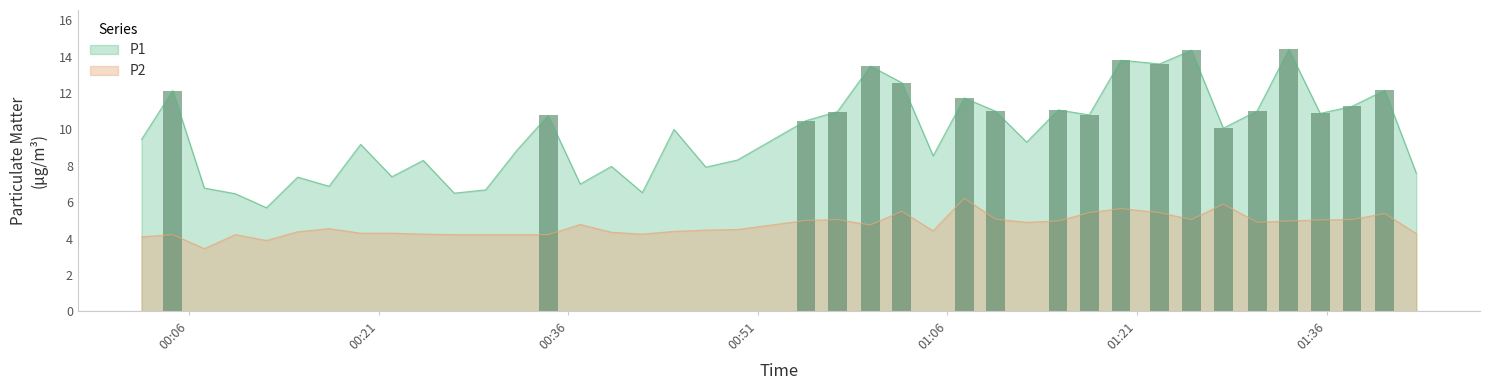

Reading left to right, what are all the values shown in this chart?

P1: 9.4	12.1	6.8	6.5	5.7	7.4	6.9	9.2	7.4	8.3	6.5	6.7	8.8	10.8	7.0	8.0	6.5	10.0	7.9	8.3	10.5	11.0	13.5	12.6	8.6	11.7	11.0	9.3	11.1	10.8	13.8	13.6	14.3	10.1	11.0	14.4	10.9	11.3	12.2	7.6
P2: 4.1	4.2	3.5	4.2	3.9	4.4	4.5	4.3	4.3	4.2	4.2	4.2	4.2	4.2	4.8	4.3	4.2	4.4	4.5	4.5	5.0	5.0	4.8	5.5	4.4	6.2	5.1	4.9	5.0	5.4	5.7	5.4	5.0	5.9	4.9	5.0	5.0	5.0	5.4	4.3